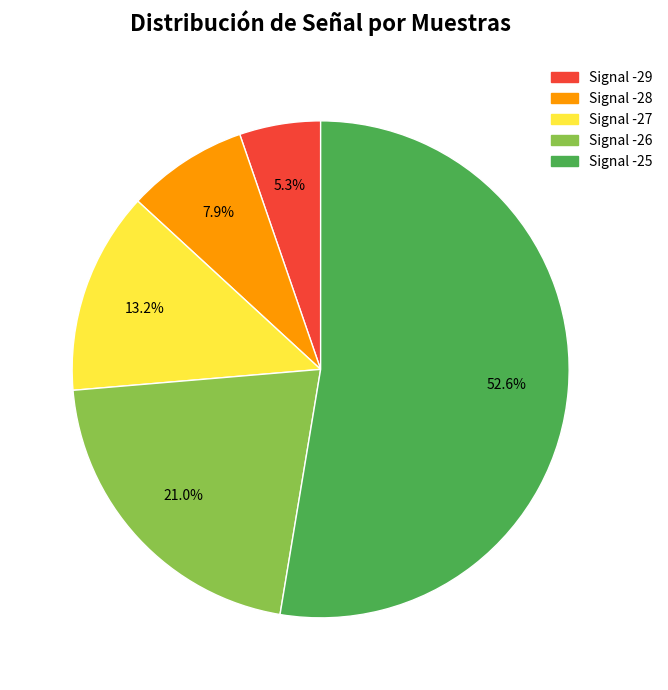

What is the ratio of the value at Signal -27 to the value at Signal -29?

2.5